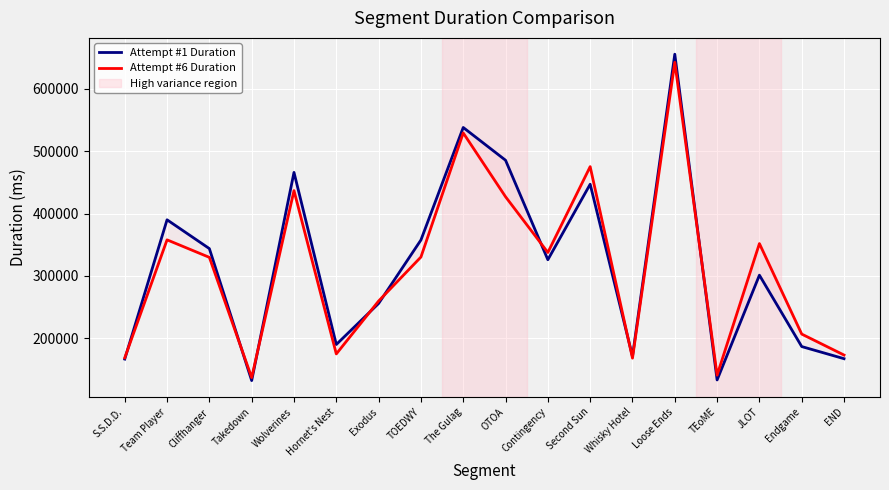

Which series has the widest spread of values?

Attempt #1 Duration